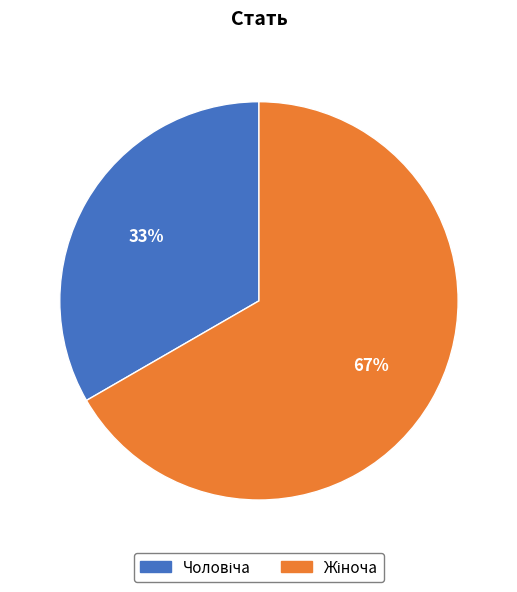

Does any single category account for the majority?

Yes